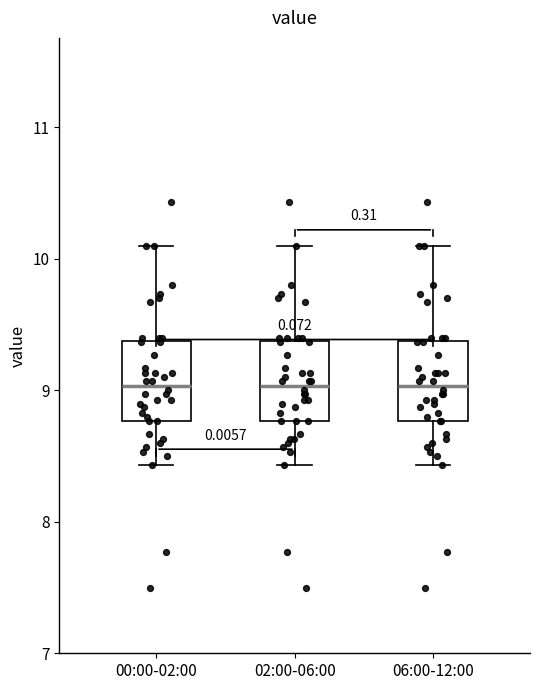

Reading left to right, transcribe this box plot: for each box, give where its median line is, the range the box spans, and where its two whiskers end, as read against the y-axis. The values are not printed on the chart, so give them approximately, as read against the axis.

00:00-02:00: median 9.0, box 8.8 to 9.4, whiskers 8.4 to 10.1
02:00-06:00: median 9.0, box 8.8 to 9.4, whiskers 8.4 to 10.1
06:00-12:00: median 9.0, box 8.8 to 9.4, whiskers 8.4 to 10.1